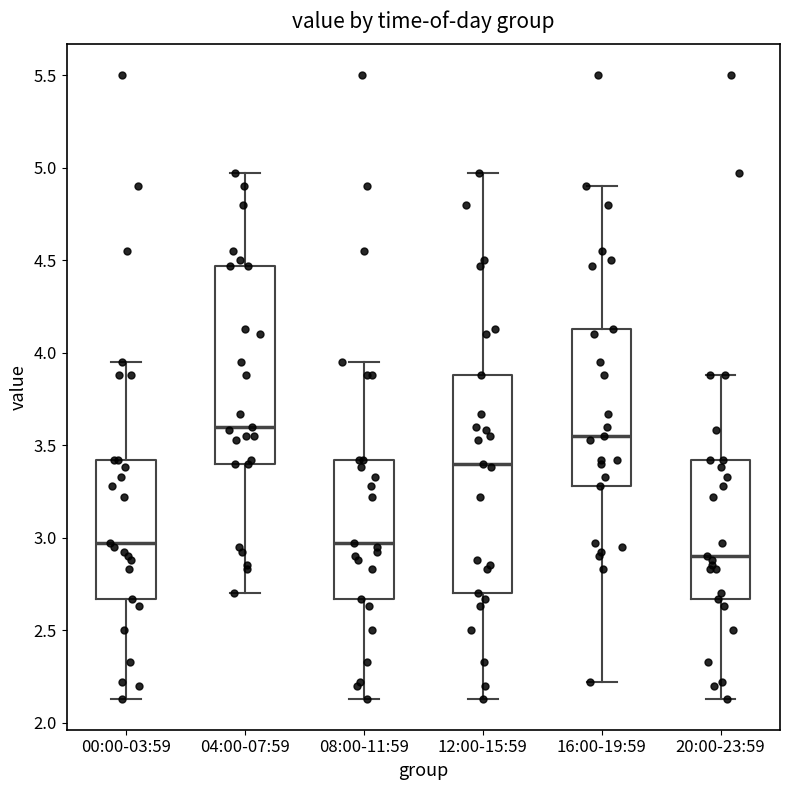

Comparing the boxes themselves (not the whiskers), which one is the tallest?

12:00-15:59